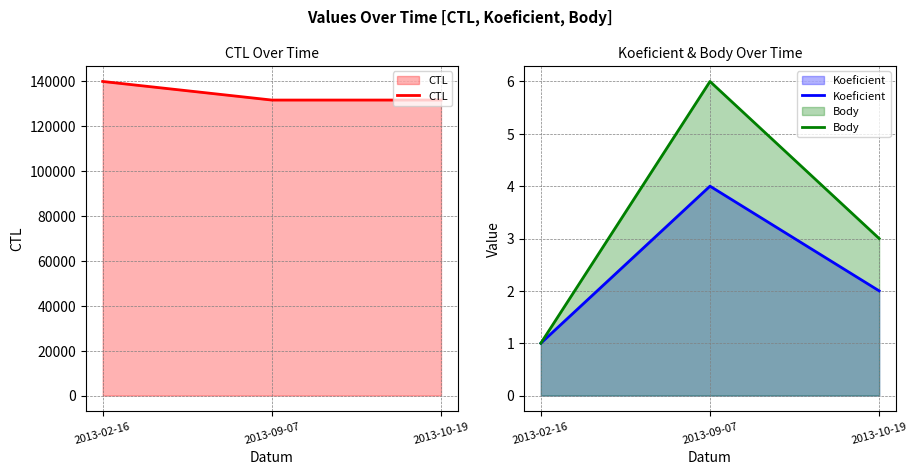

What is the sum of all CTL values?

403154